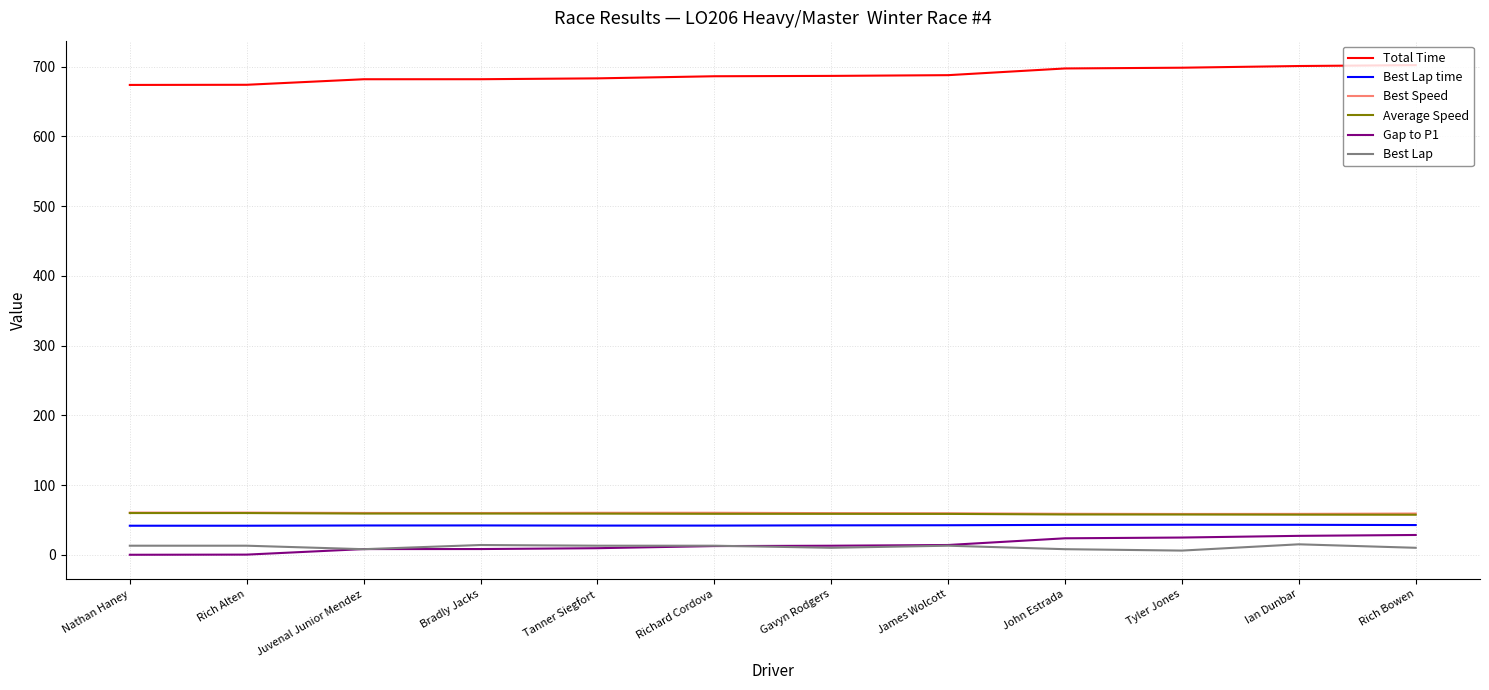

Is the value of Gap to P1 at Ian Dunbar greater than the value of Best Lap time at John Estrada?

No